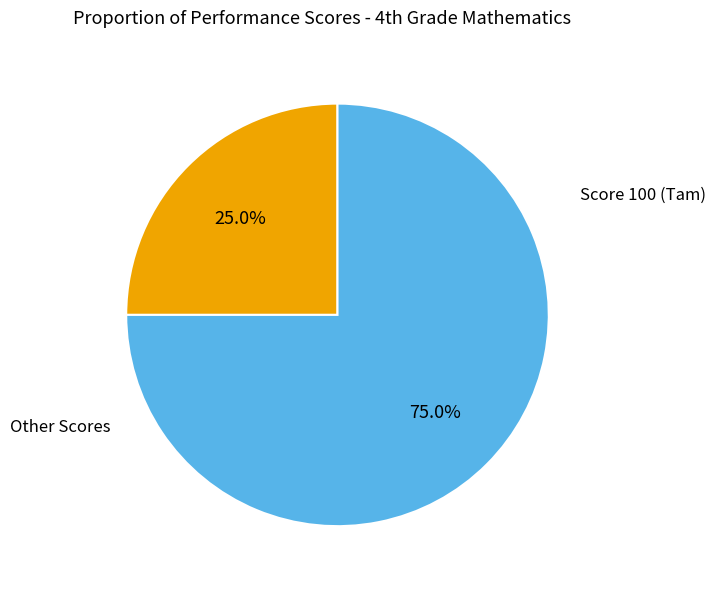

Does any single category account for the majority?

Yes